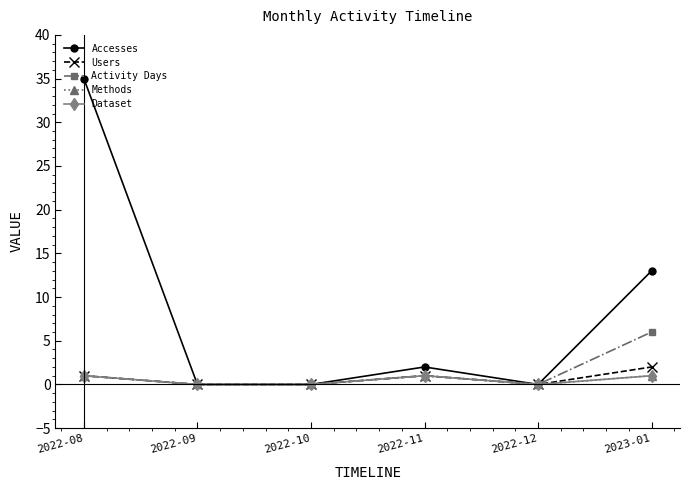

Is this an area chart (filled region under the line)?

No